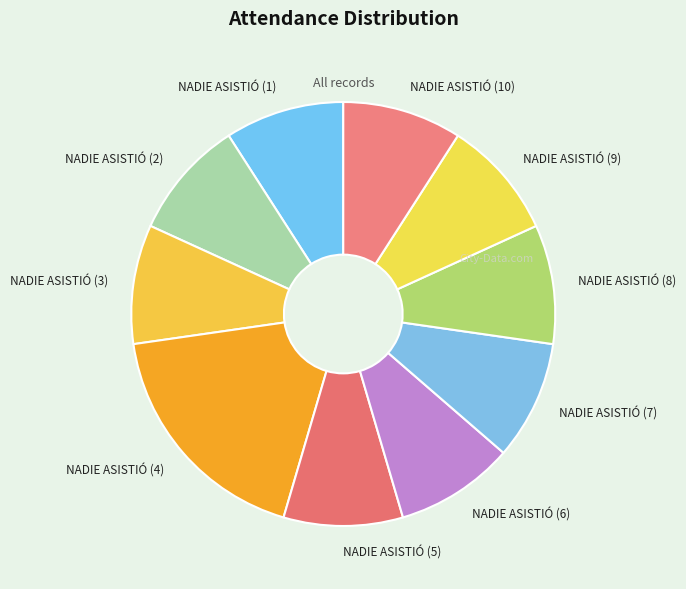

True or false: NADIE ASISTIÓ (2) accounts for 9% of the total.

True